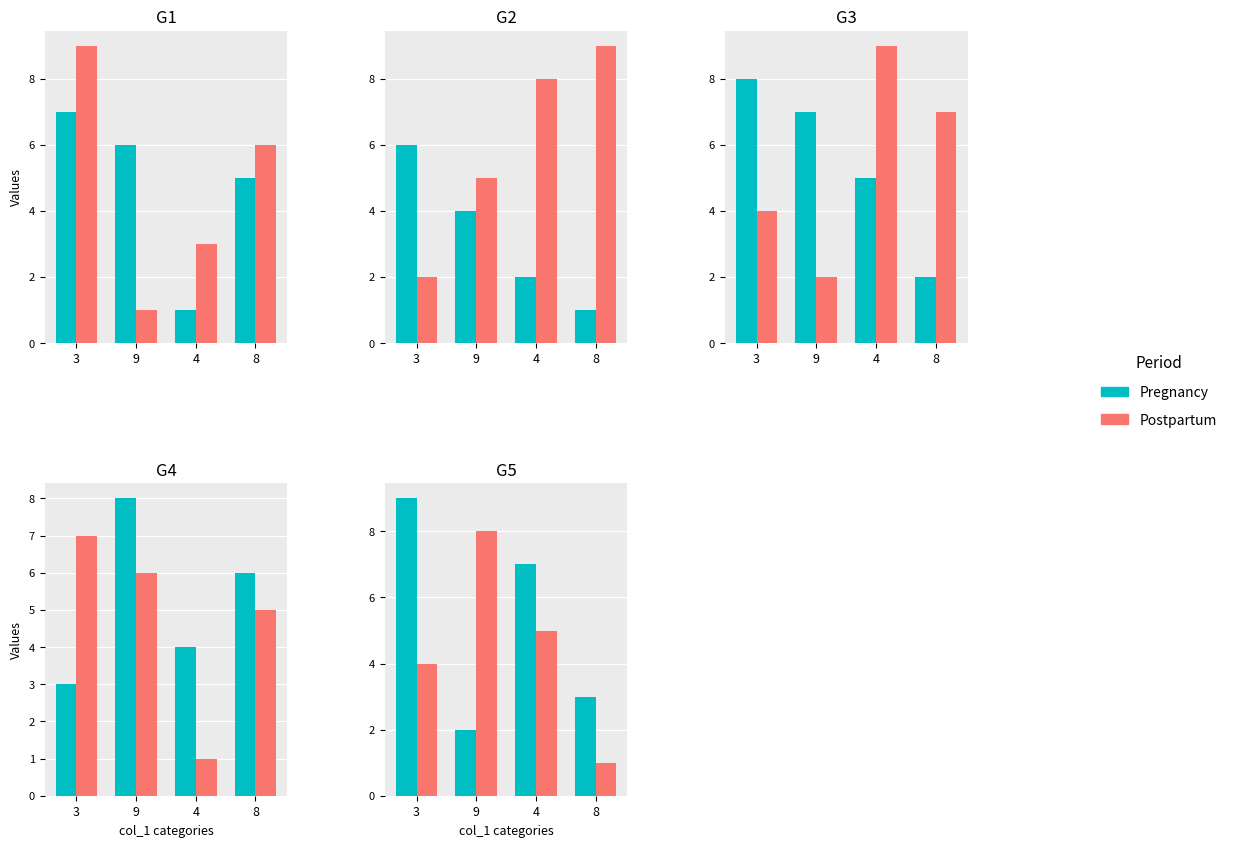

At which label does Pregnancy reach its peak?

3